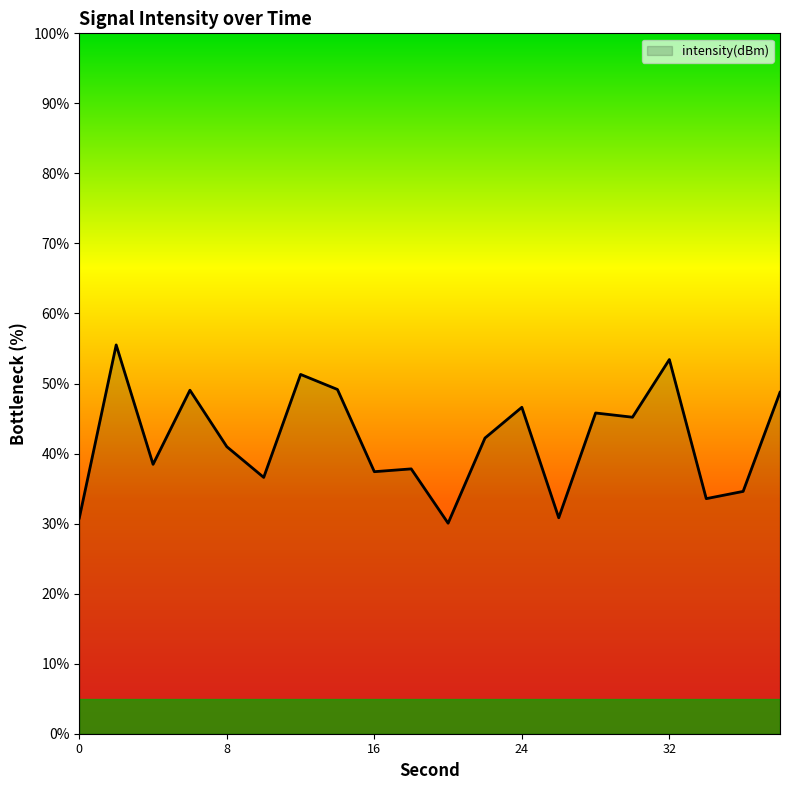

What is the average value?

41.9